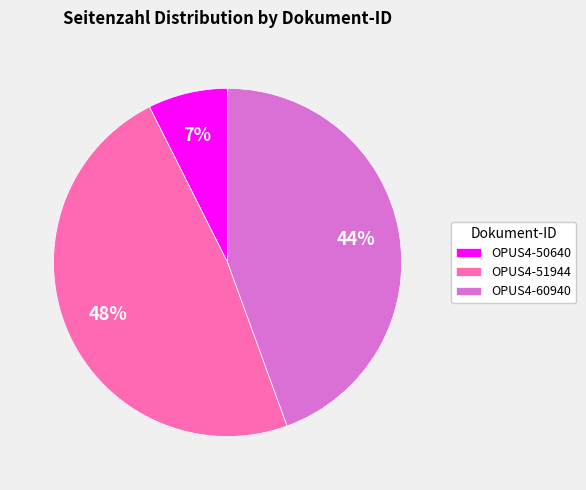

Between OPUS4-51944 and OPUS4-50640, which is larger?

OPUS4-51944